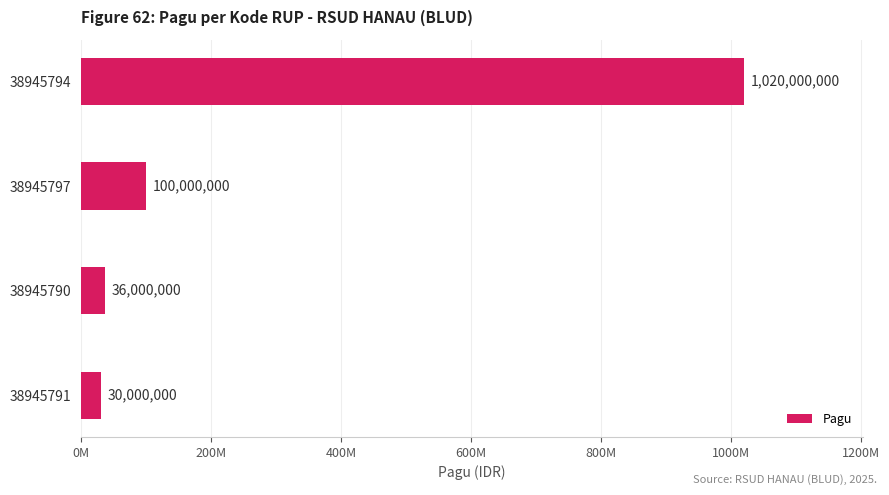

Rank the categories by value from lowest to highest.

38945791, 38945790, 38945797, 38945794